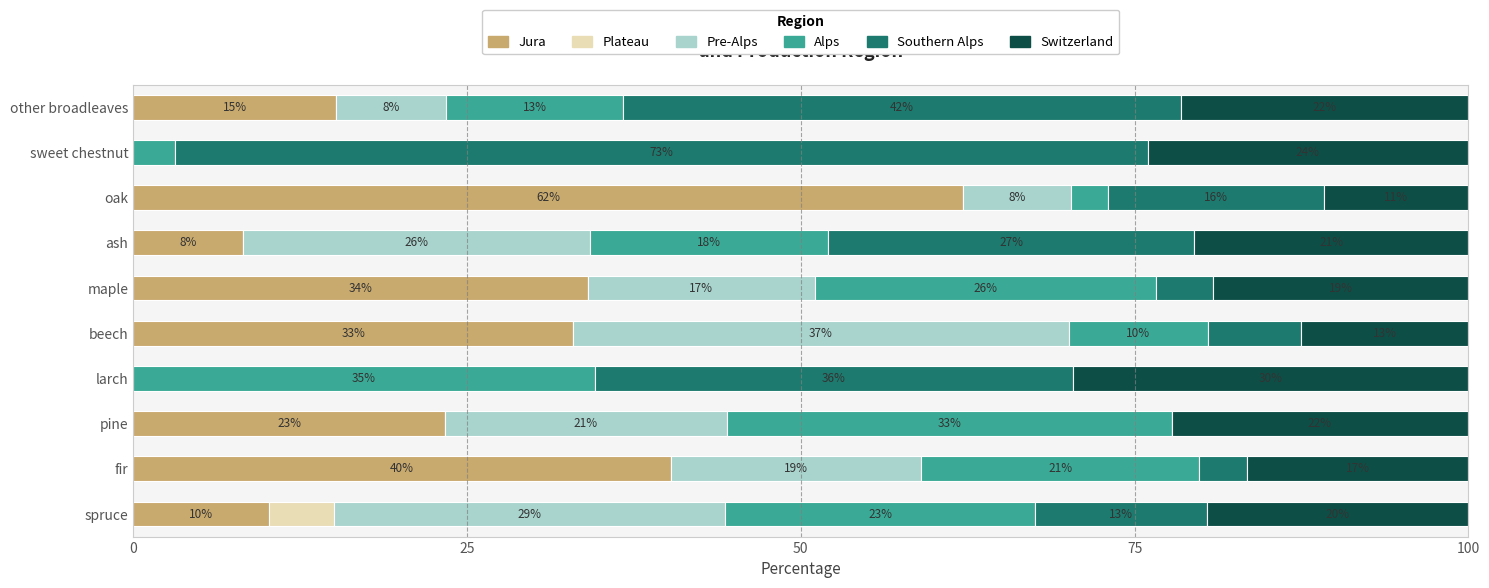

What are all the series names shown in the legend?

Jura, Plateau, Pre-Alps, Alps, Southern Alps, Switzerland